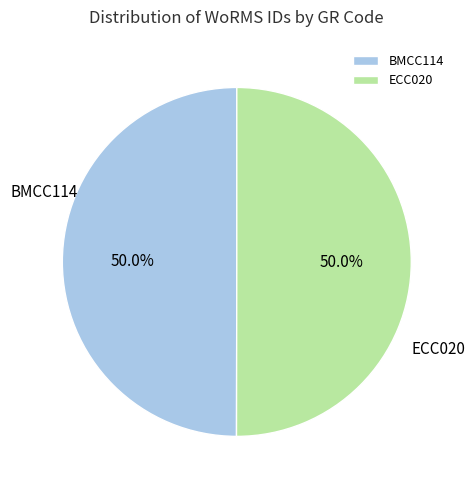

What percentage is the ECC020 slice, to the nearest percent?

50%